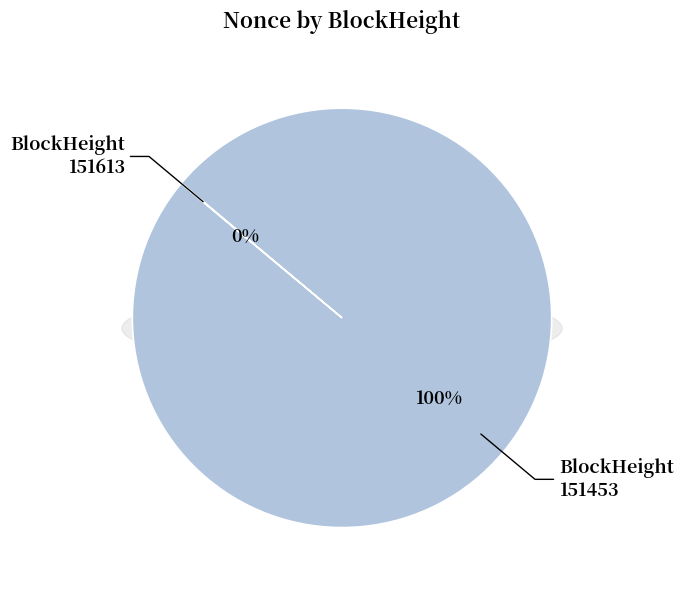

To the nearest percent, what is the difference between the 151453 and 151613 slice percentages?

100%